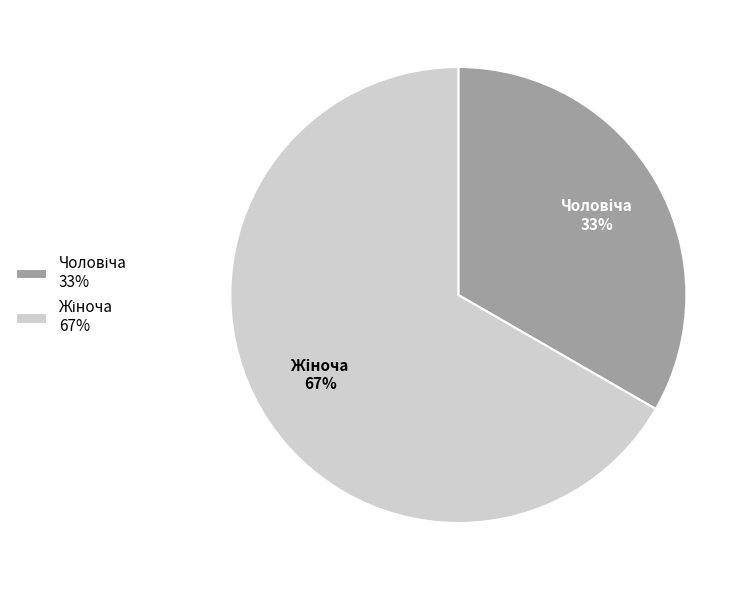

Is there a majority slice in this chart?

Yes